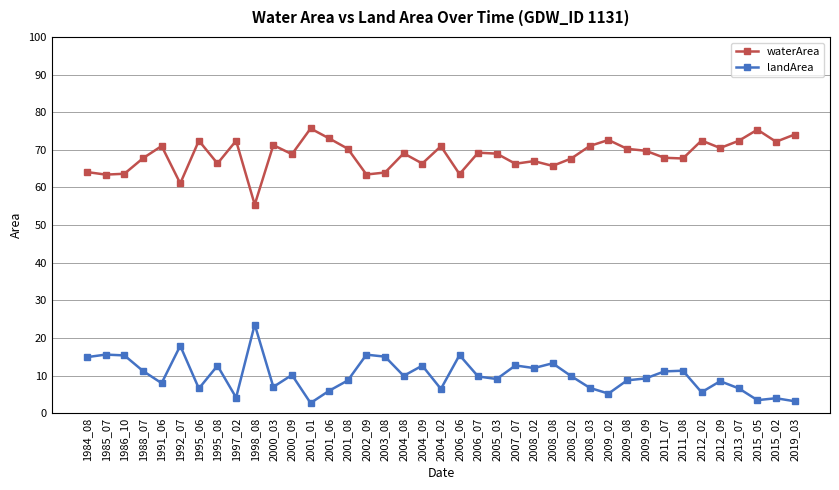

Does the chart display data point markers on the line(s)?

Yes